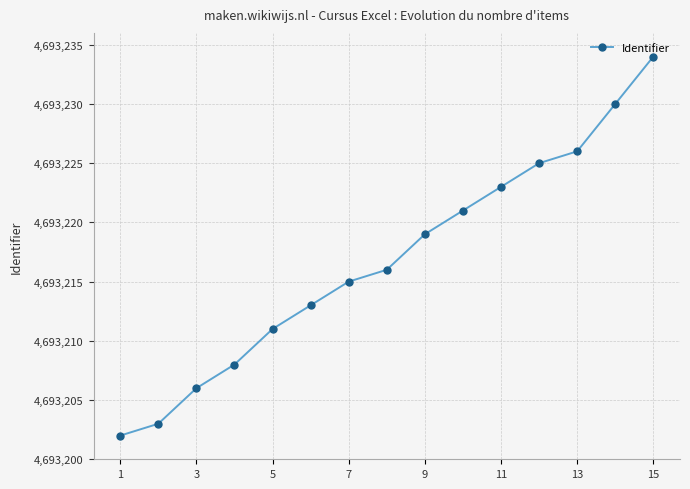

How many series are shown in this chart?

1